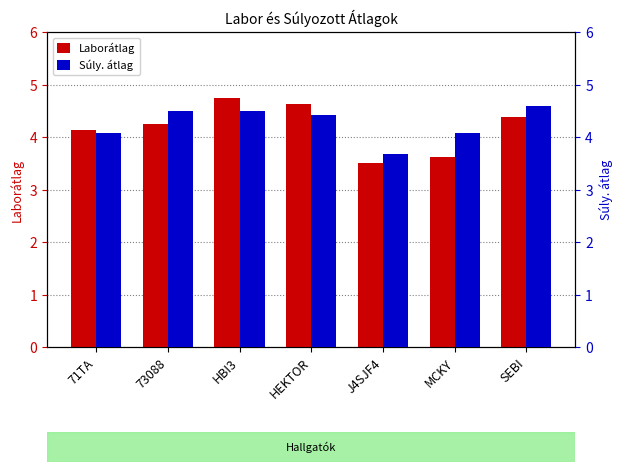

What position from the right is 73088?

6